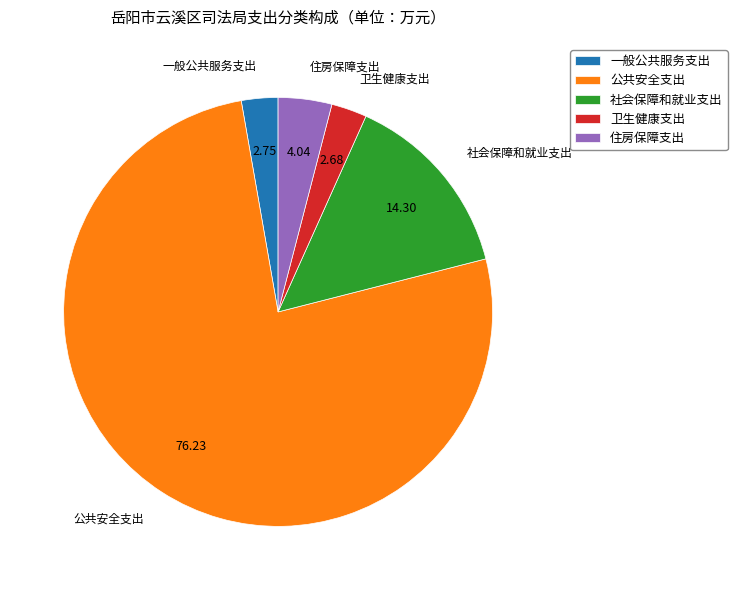

Is the sum of 一般公共服务支出 and 卫生健康支出 greater than half?

No